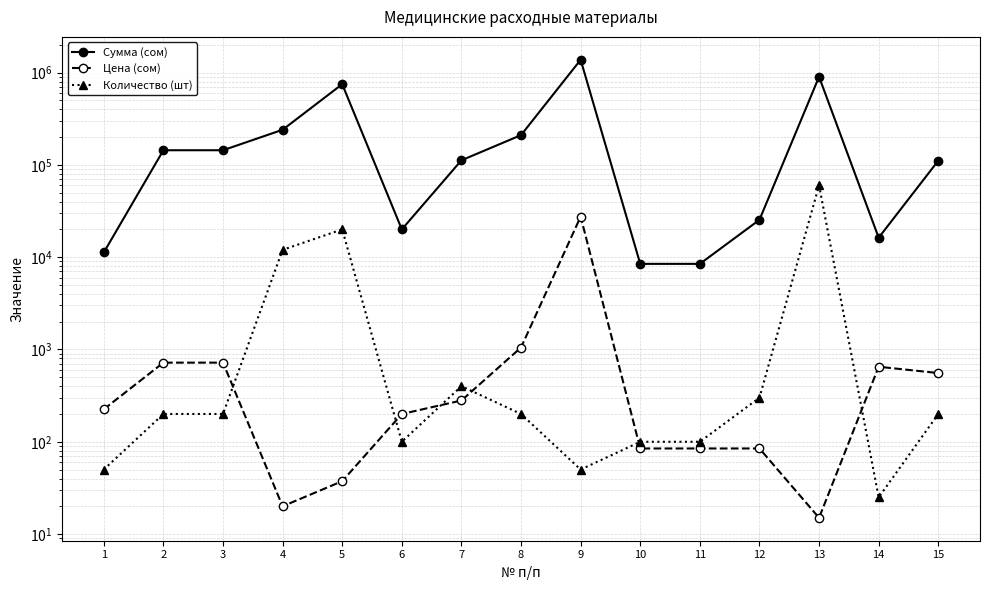

True or false: Количество (шт) and Сумма (сом) intersect in this chart.

False